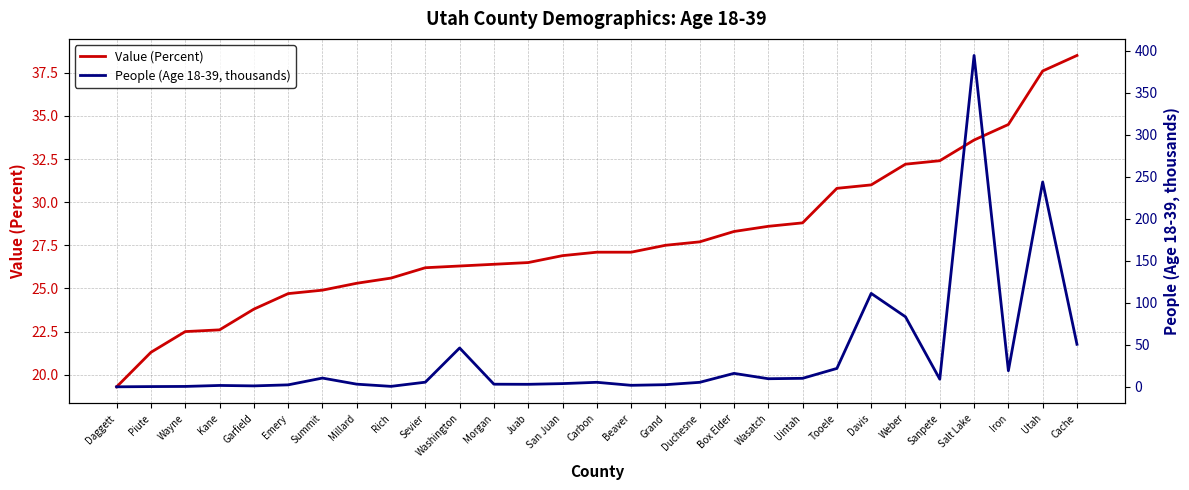

Reading left to right, extract all data points from this chart.

Value (Percent): Daggett=19.3	Piute=21.3	Wayne=22.5	Kane=22.6	Garfield=23.8	Emery=24.7	Summit=24.9	Millard=25.3	Rich=25.6	Sevier=26.2	Washington=26.3	Morgan=26.4	Juab=26.5	San Juan=26.9	Carbon=27.1	Beaver=27.1	Grand=27.5	Duchesne=27.7	Box Elder=28.3	Wasatch=28.6	Uintah=28.8	Tooele=30.8	Davis=31.0	Weber=32.2	Sanpete=32.4	Salt Lake=33.6	Iron=34.5	Utah=37.6	Cache=38.5
People (Age 18-39, thousands): Daggett=0.1	Piute=0.4	Wayne=0.6	Kane=1.7	Garfield=1.2	Emery=2.4	Summit=10.5	Millard=3.3	Rich=0.6	Sevier=5.6	Washington=46.4	Morgan=3.2	Juab=3.1	San Juan=3.9	Carbon=5.5	Beaver=1.9	Grand=2.6	Duchesne=5.5	Box Elder=16.1	Wasatch=9.7	Uintah=10.2	Tooele=22.0	Davis=111.3	Weber=83.4	Sanpete=9.2	Salt Lake=394.6	Iron=19.3	Utah=244.0	Cache=50.7